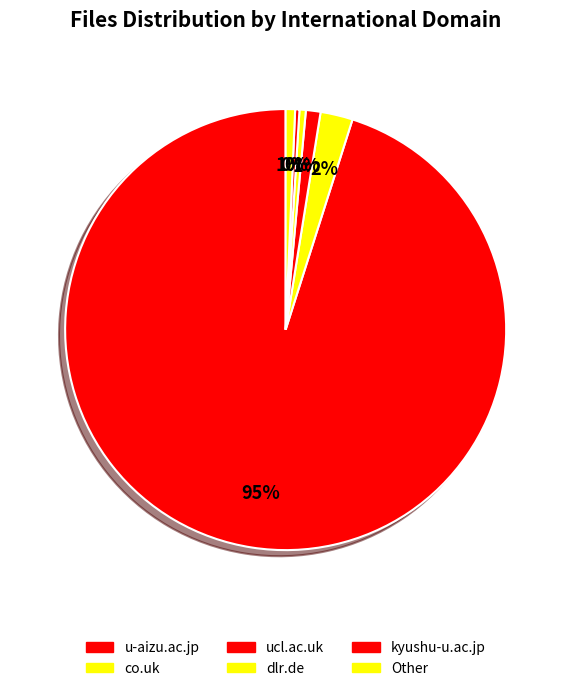

Count the number of slices in the pie.

6